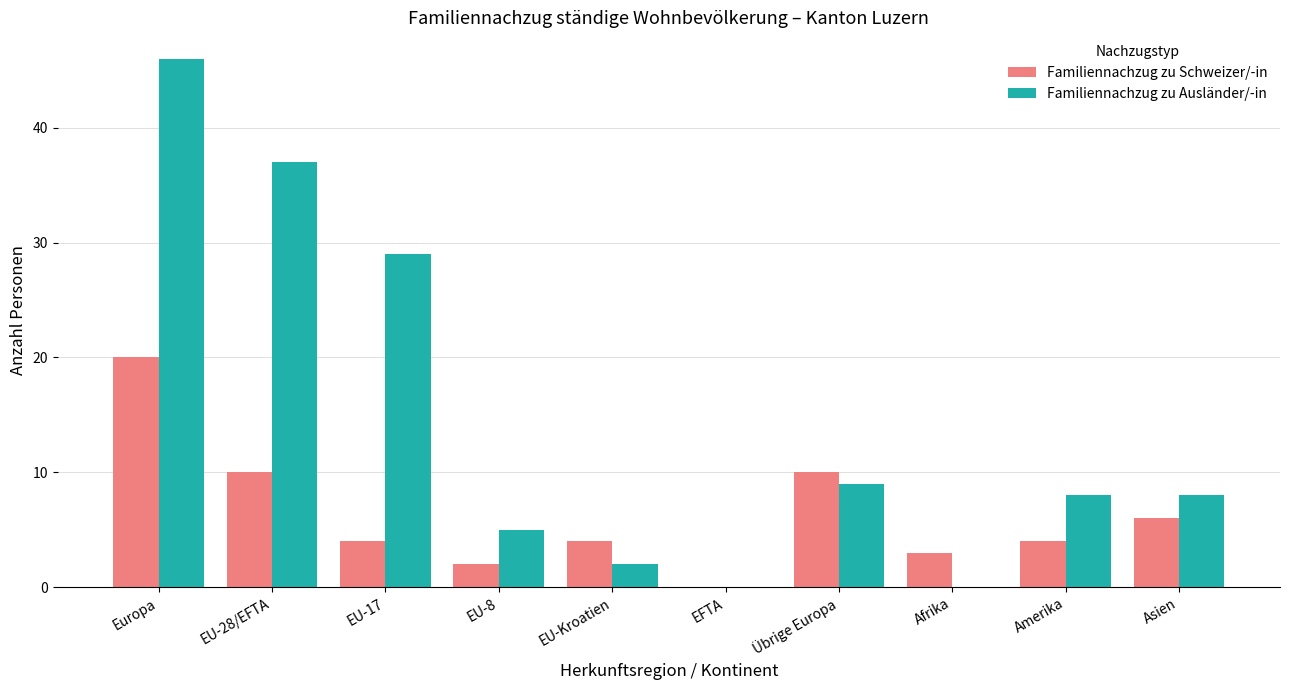

What is the sum of all Familiennachzug zu Ausländer/-in values?

144